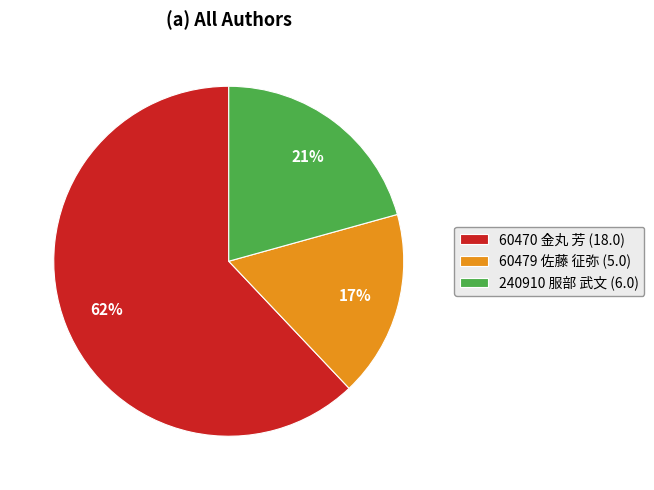

To the nearest percent, what is the average slice percentage?

33%